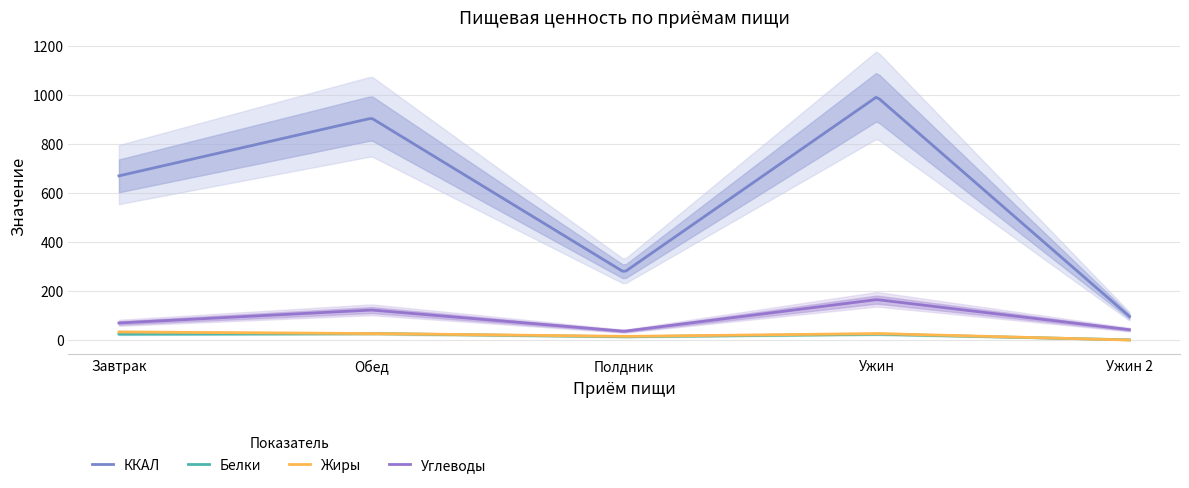

What is the value of the Углеводы point at the 1st from the left?

69.5